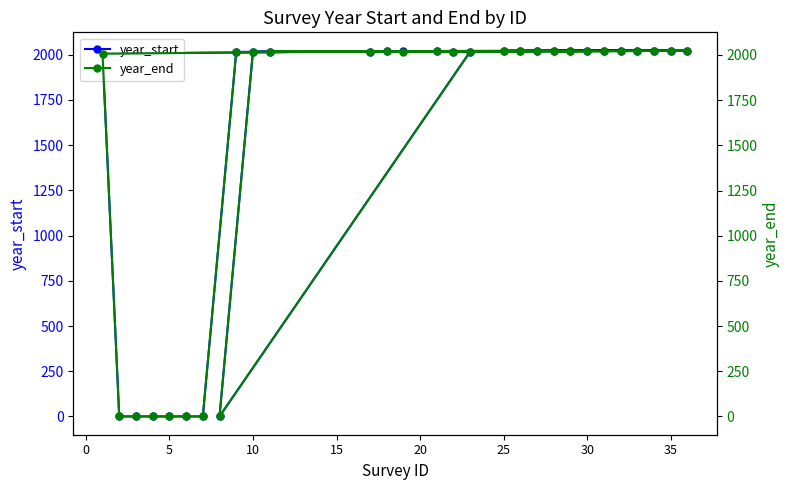

True or false: year_start and year_end cross at least once.

False